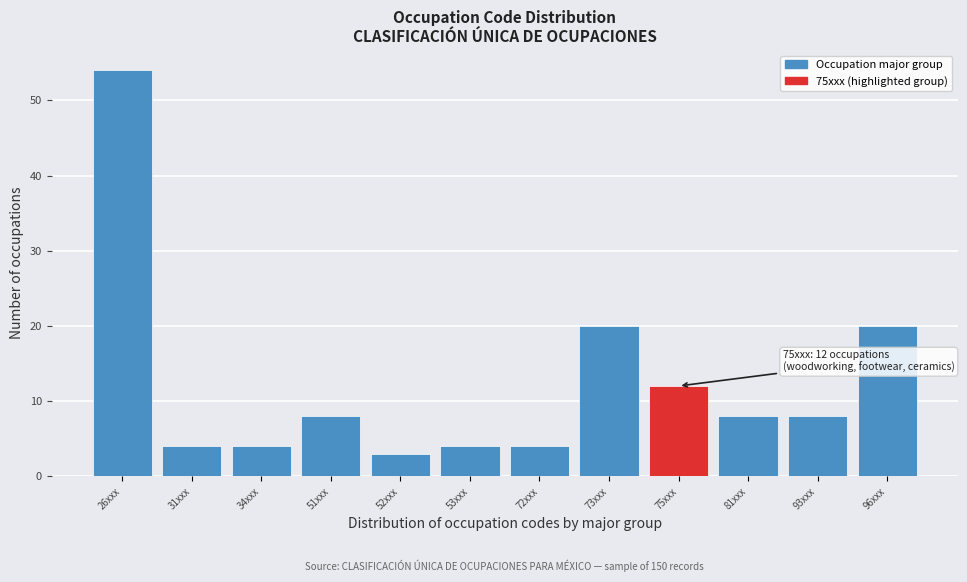

Reading left to right, what are all the values shown in this chart?

54	4	4	8	3	4	4	20	12	8	8	20